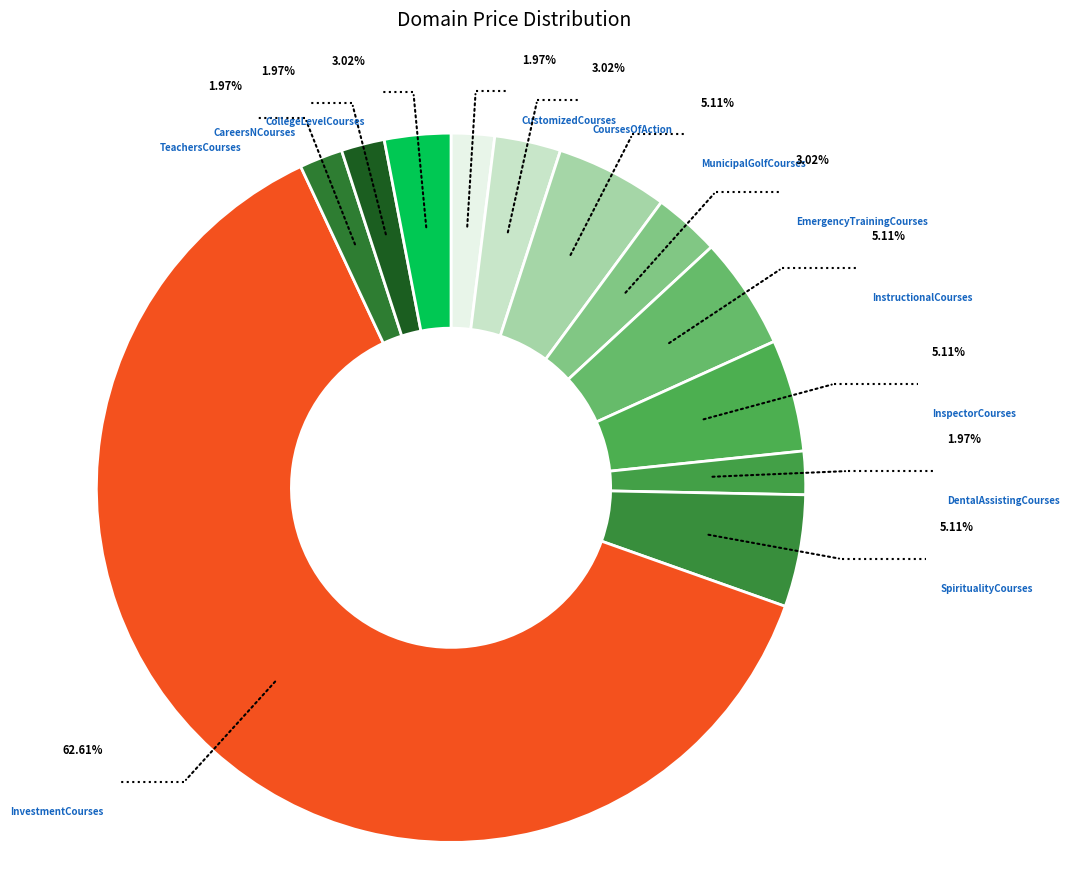

Does any single category account for the majority?

Yes